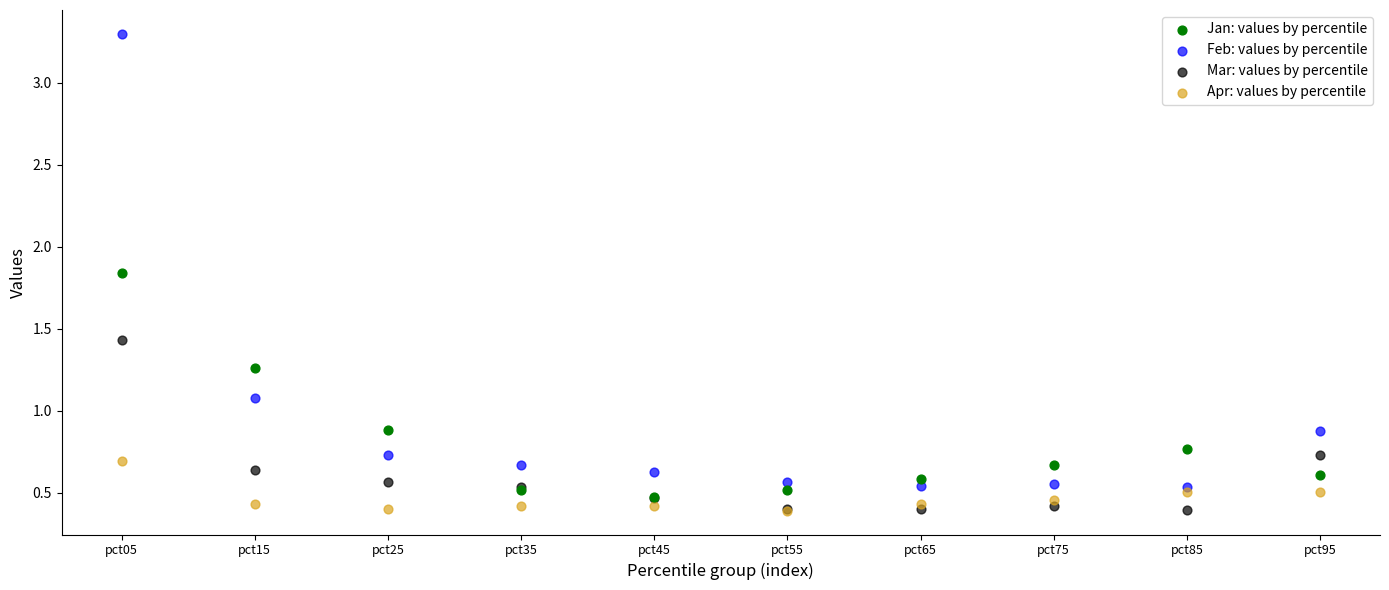

In the Feb: values by percentile series, what Y value is closest to 1?

1.1